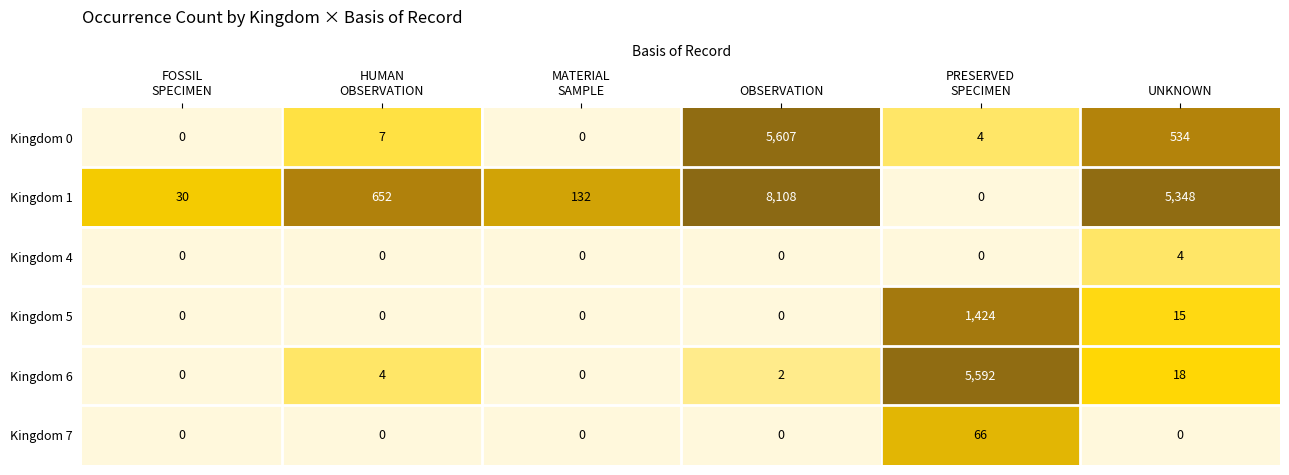

The value of Kingdom 0 at OBSERVATION is 5607. True or false?

True